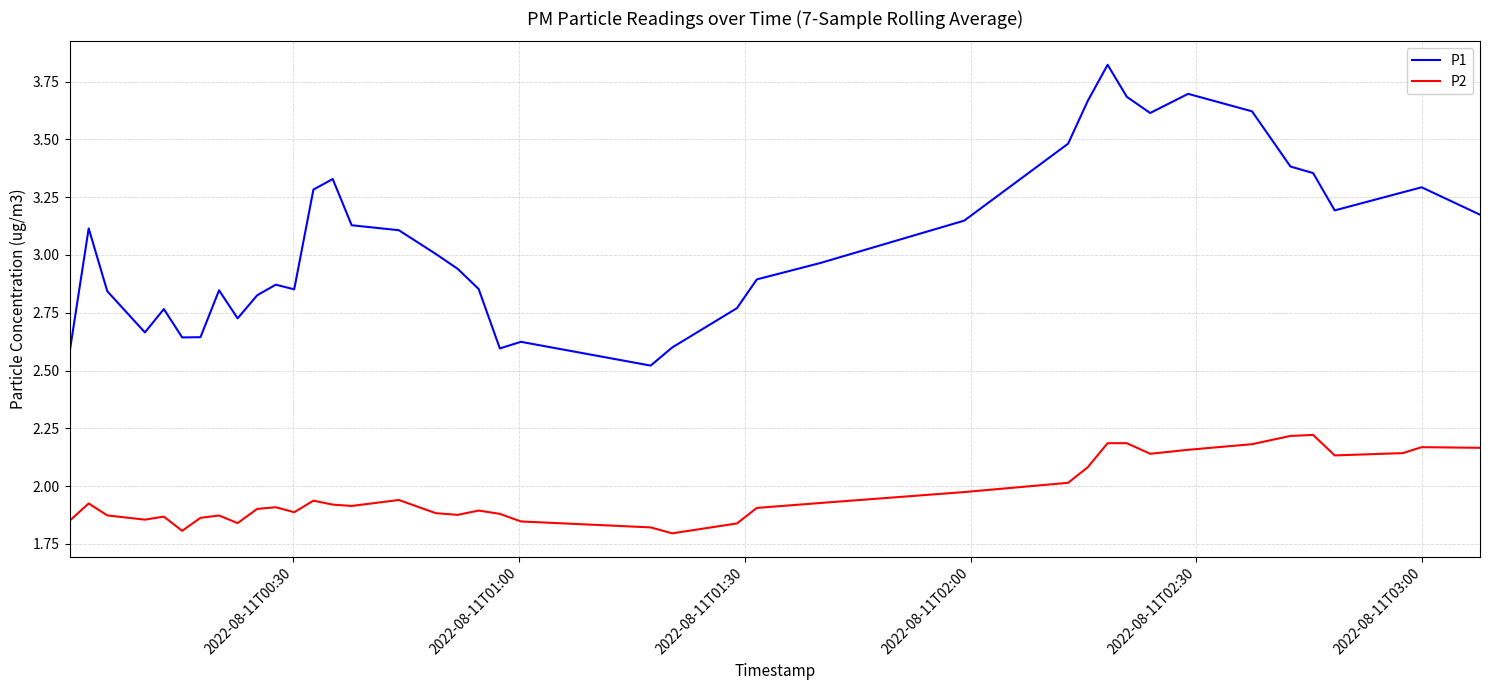

Which series has the widest spread of values?

P1